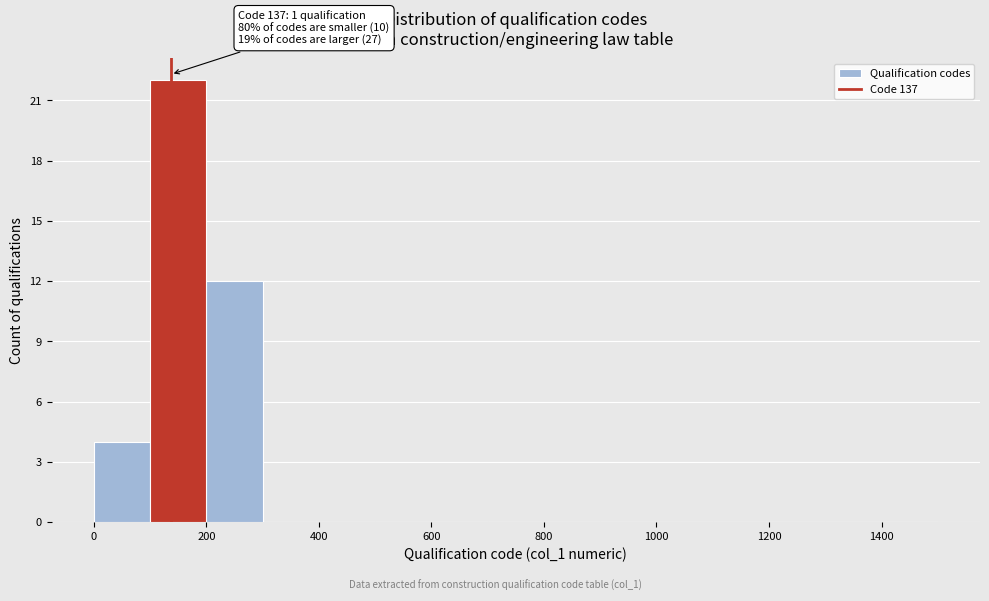

Which range on the x-axis has the tallest bar?

100 to 200